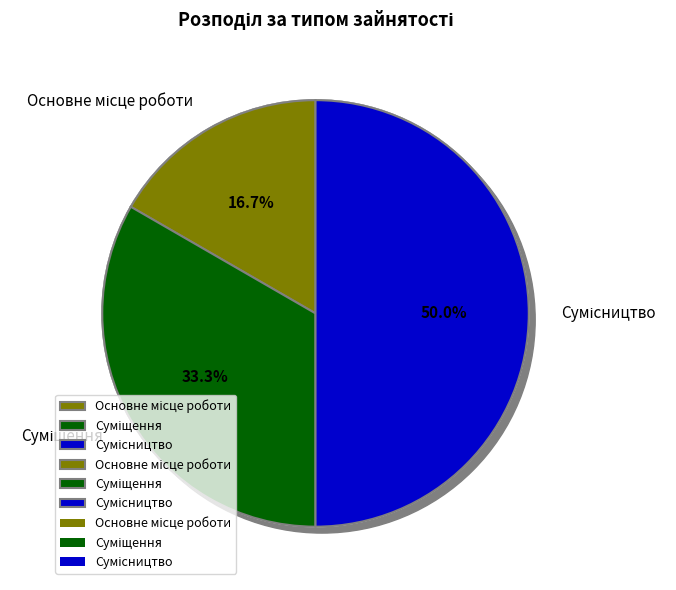

Which slice is the largest?

Сумісництво